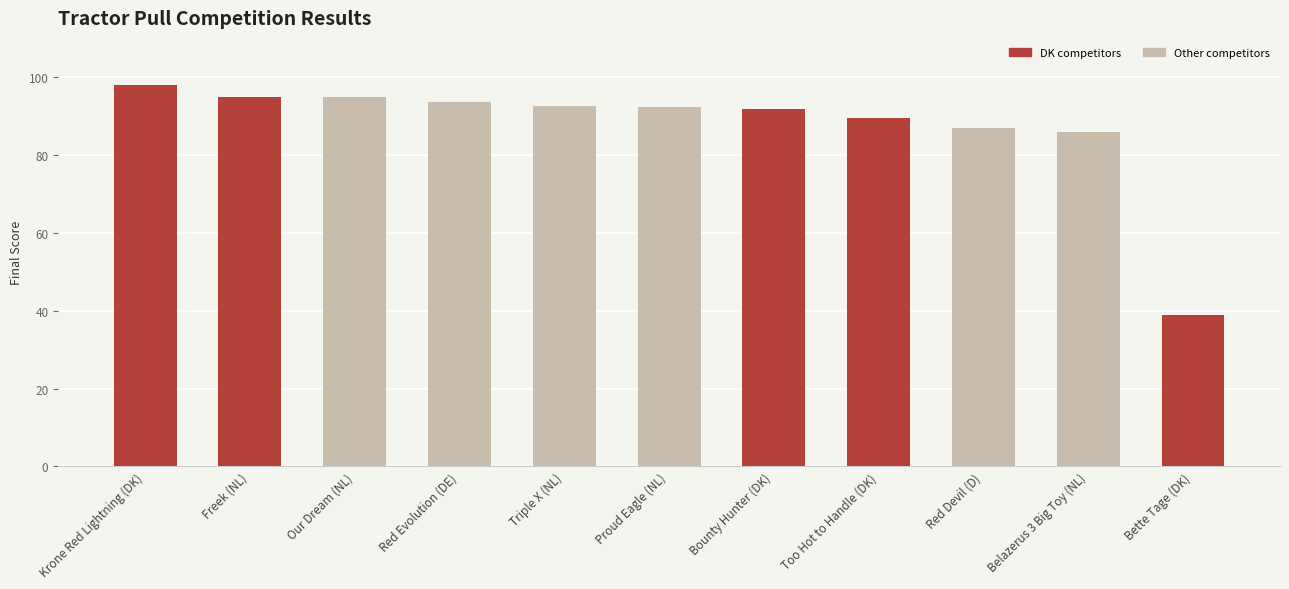

Which category has the lowest value across all series?

Bette Tage (DK)